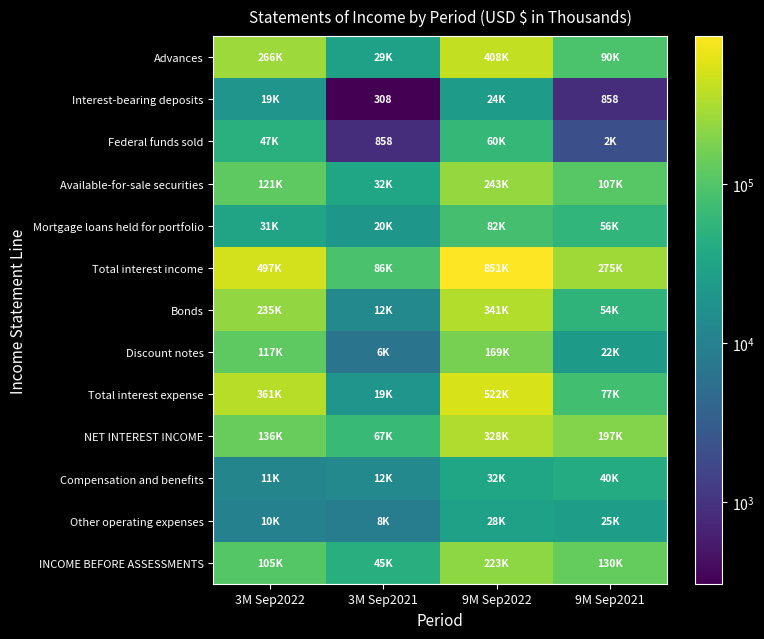

Where is INCOME BEFORE ASSESSMENTS nearest to the value 134784?

9M Sep2021